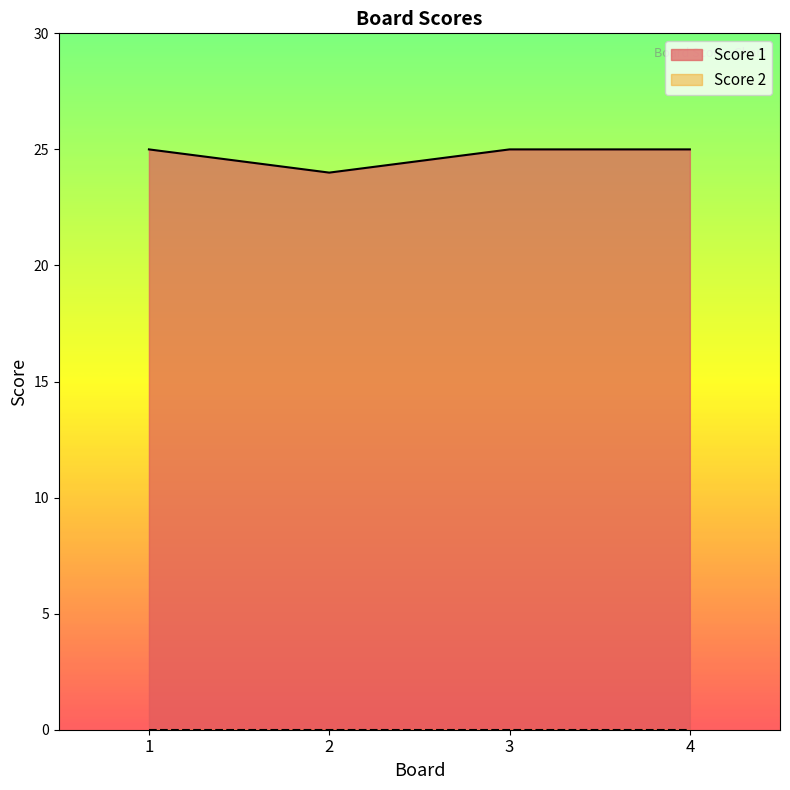

List the labels in order of value, smallest first.

2, 1, 3, 4